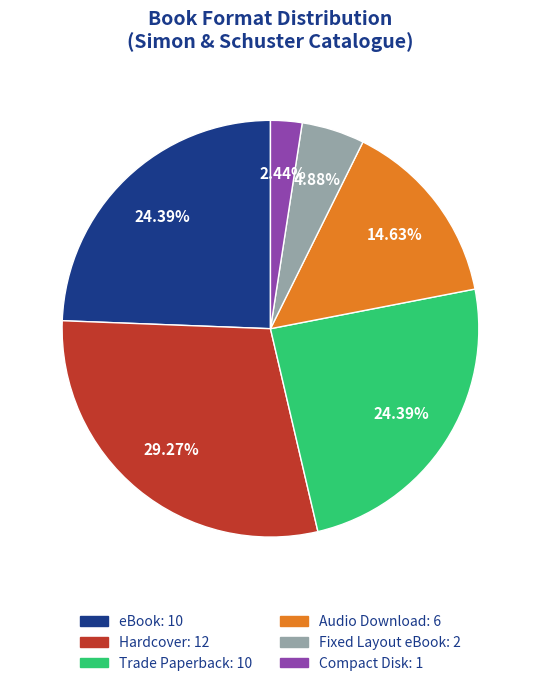

Does Compact Disk represent more than half of the total?

No